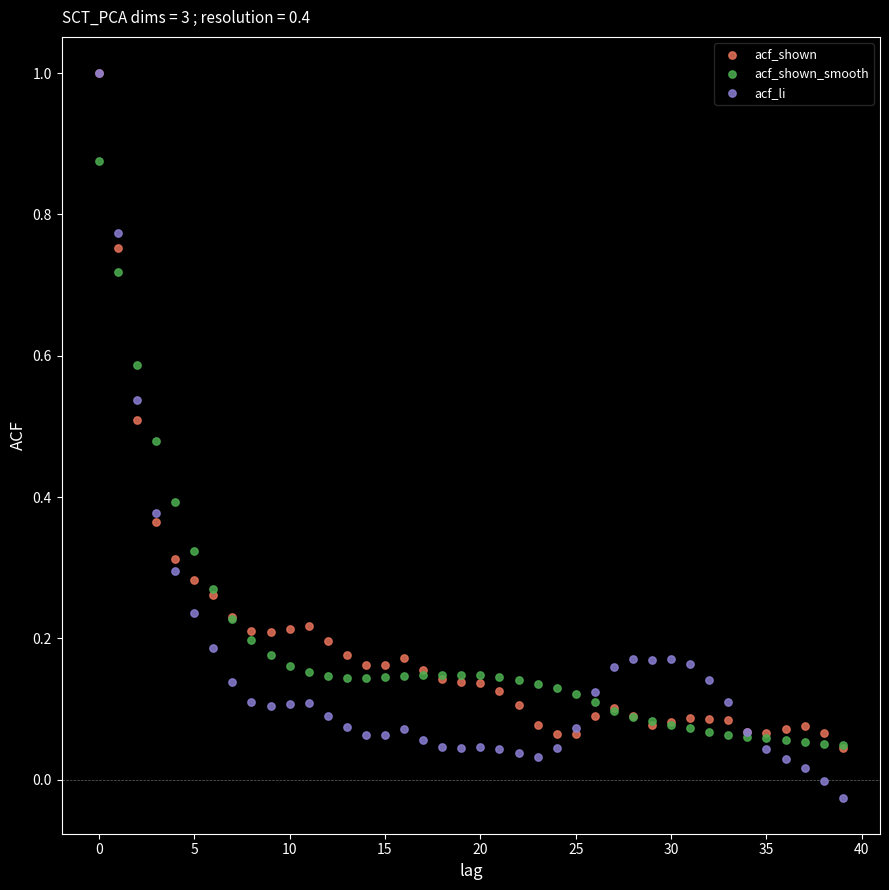

Which series contains the lowest Y value?

acf_li